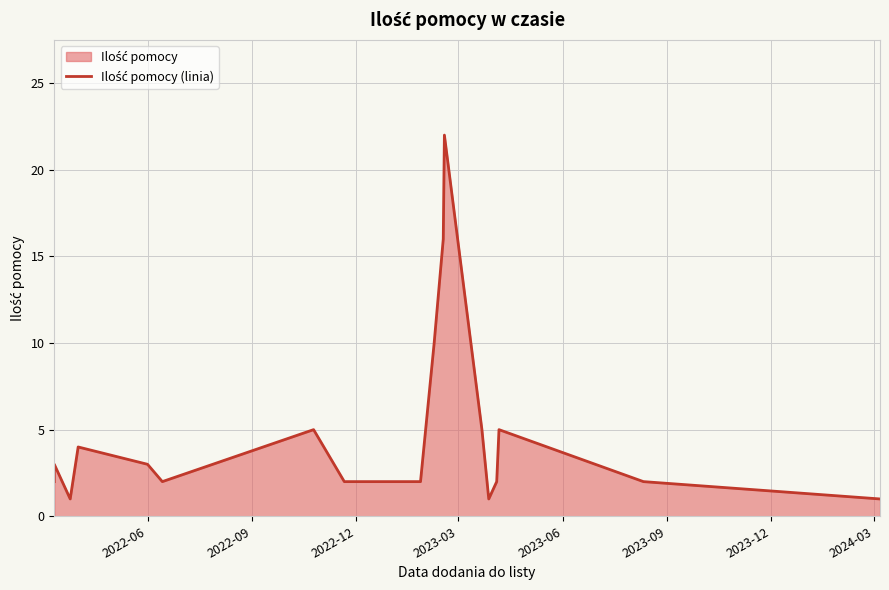

How many interior local valleys (lower than both neighbors) does the data have?

3